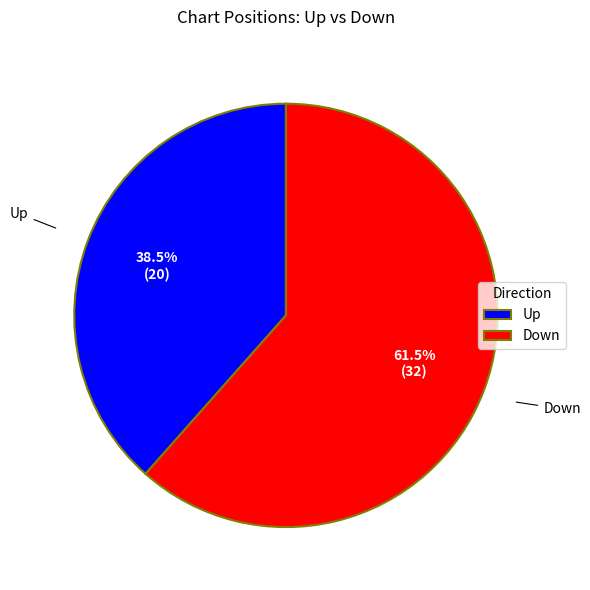

Rank the categories by value from lowest to highest.

Up, Down